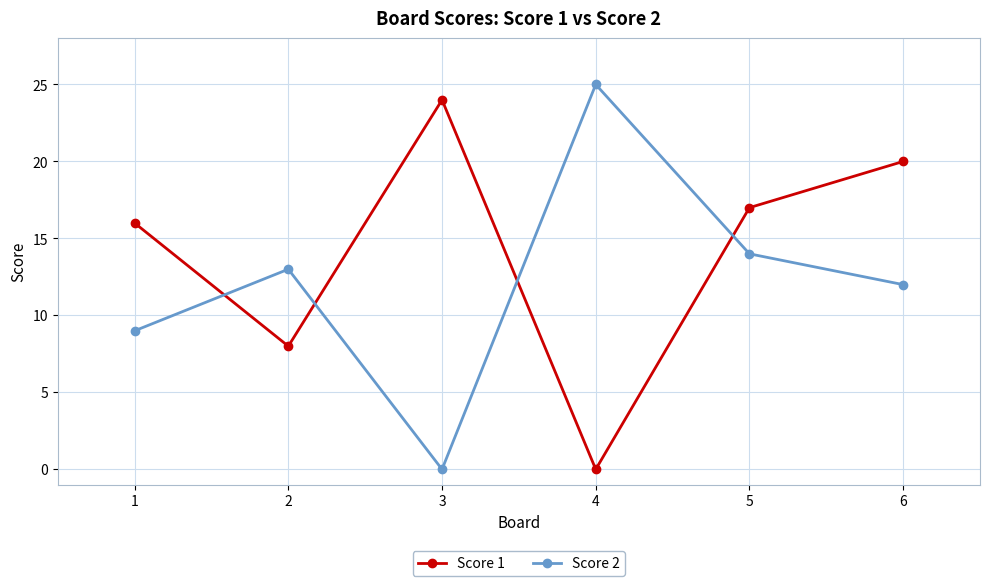

The value of Score 2 at 6 is 5. True or false?

False